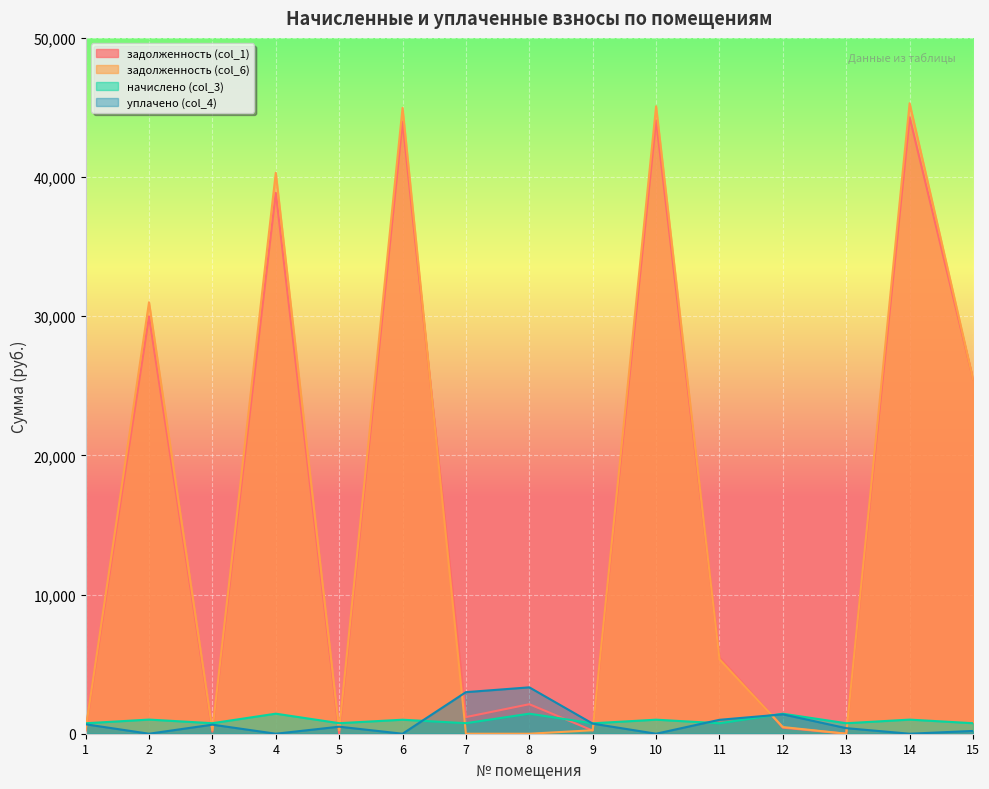

What value does the задолженность (col_6) series have at 3?

251.9